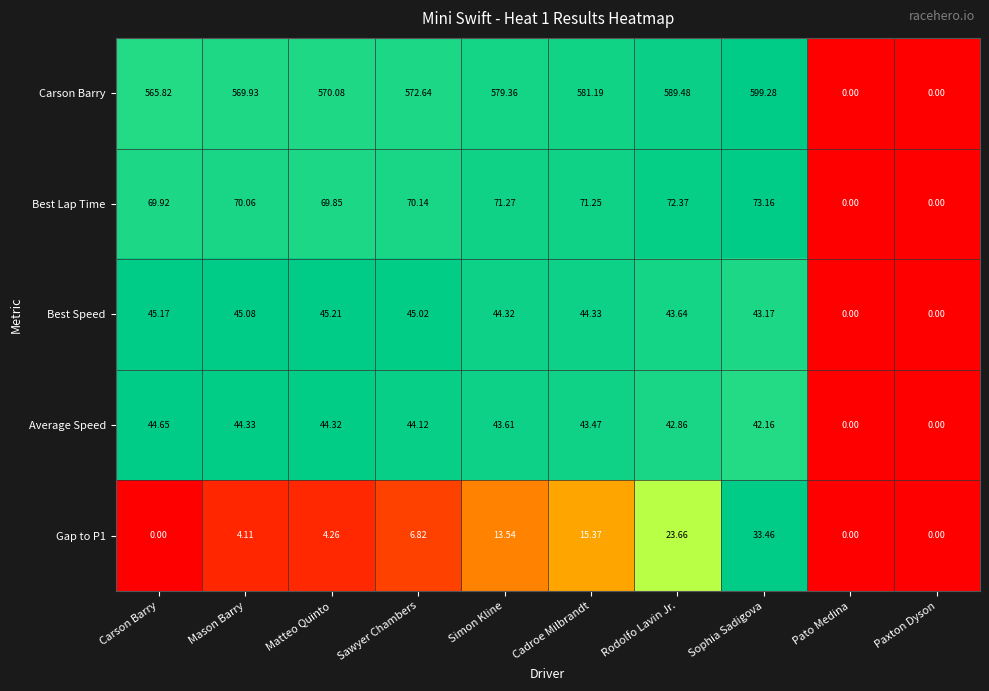

Which category has the highest value in the Average Speed series?

Carson Barry